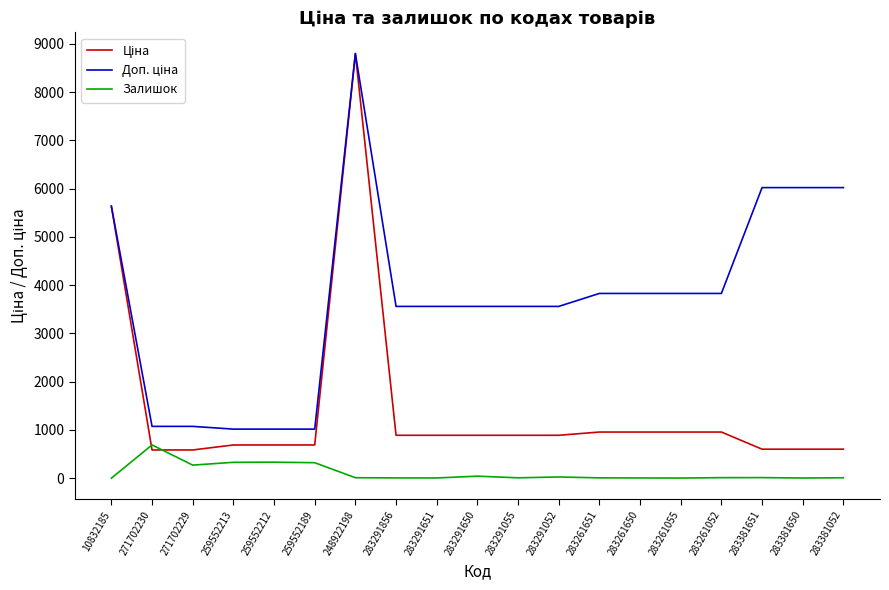

Is it true that Залишок equals 6.0 at 283261650?

True